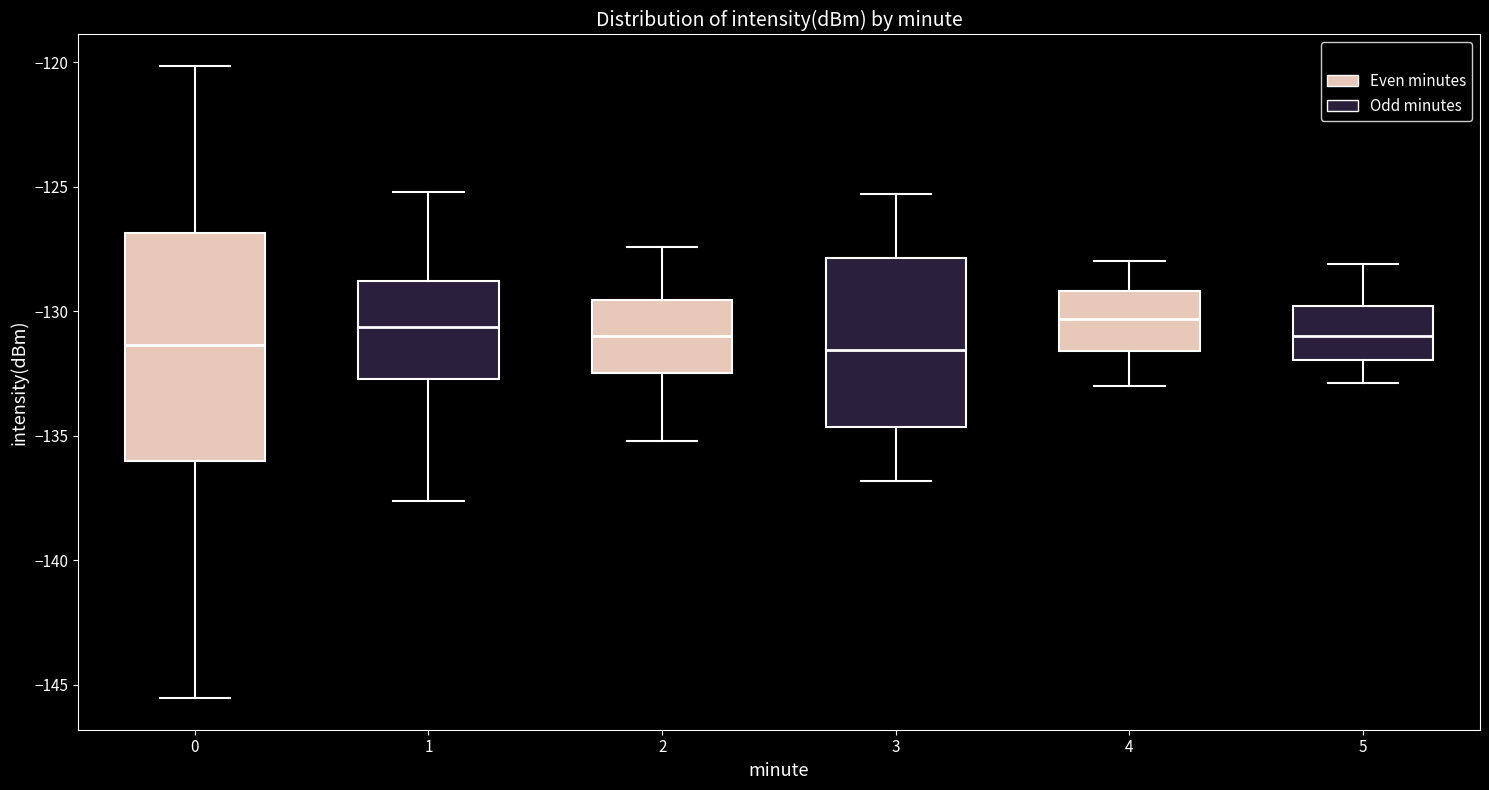

Comparing the boxes themselves (not the whiskers), which one is the tallest?

0